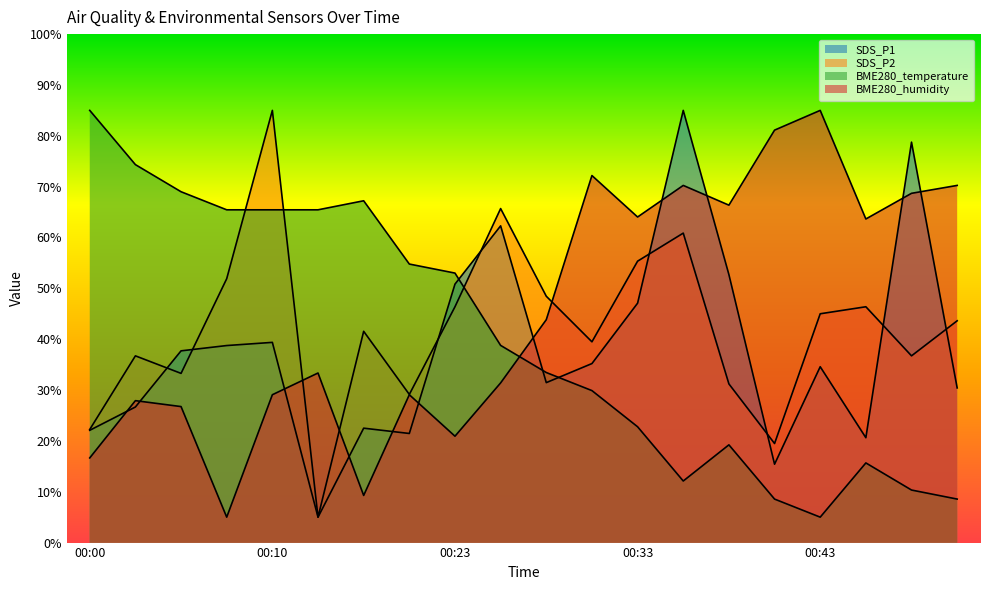

What is the sum of the SDS_P2 values at 00:30 and 00:05?

72.8